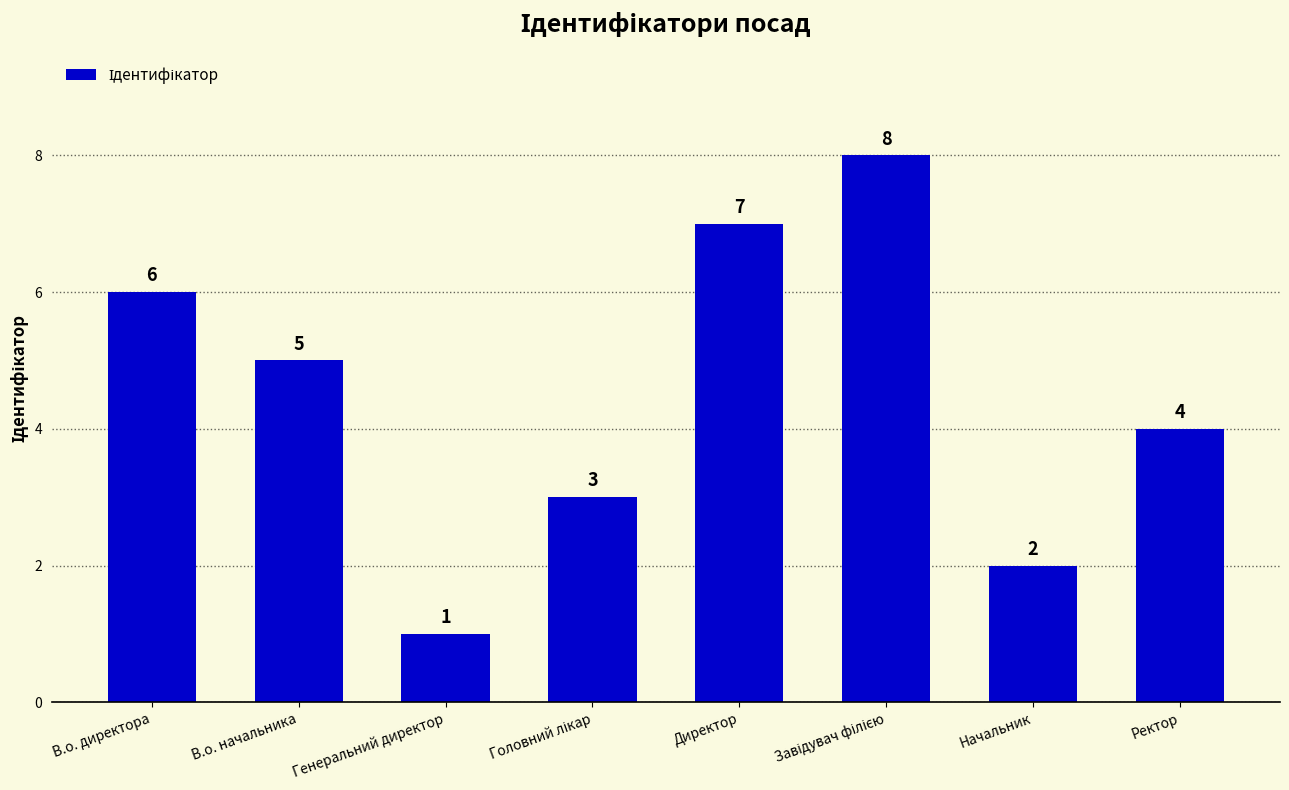

Is it true that the value at В.о. директора is 9?

False